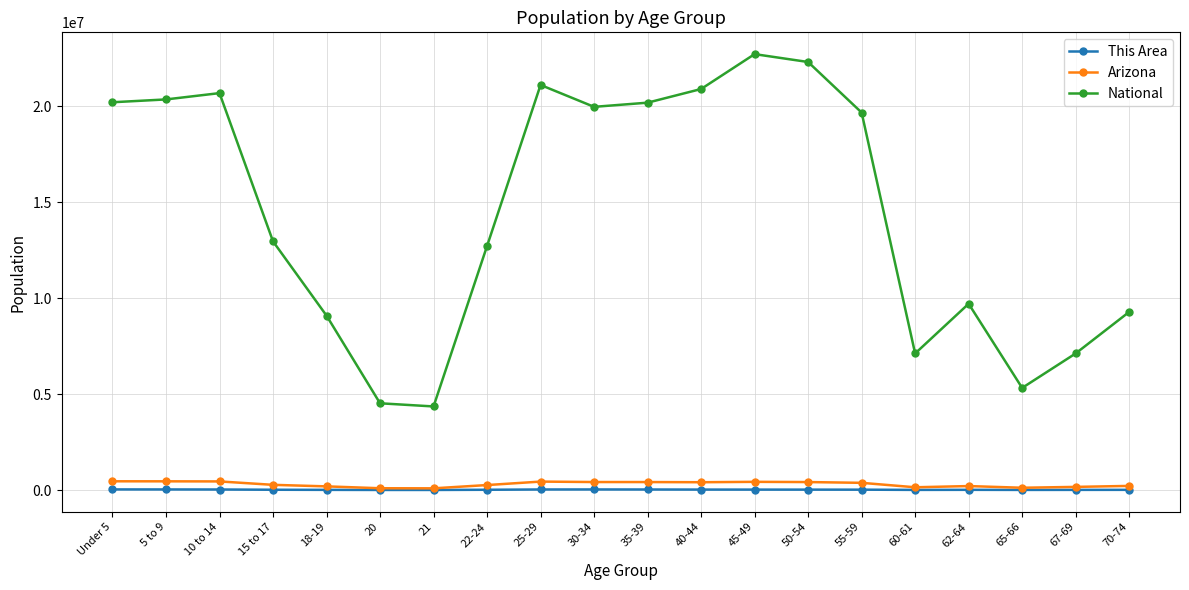

True or false: National has more than 0 points higher than both neighbors.

True